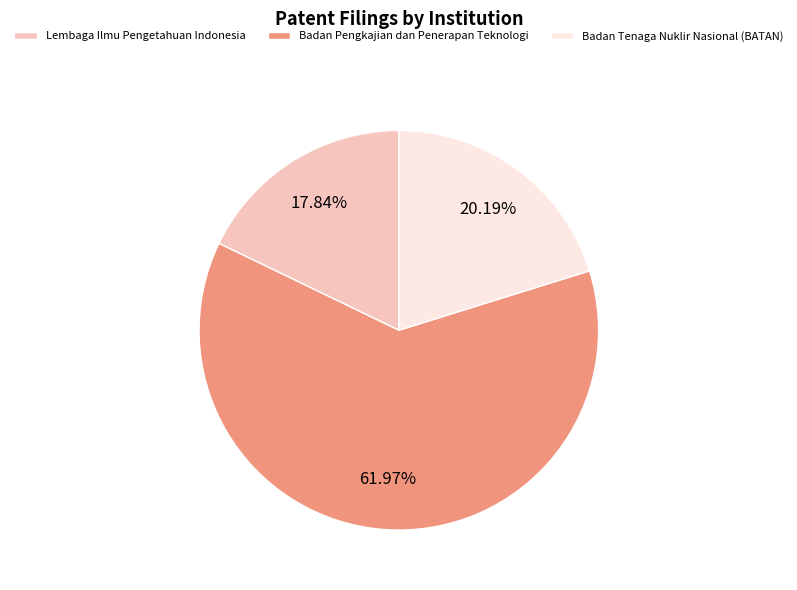

How many segments does this pie chart have?

3